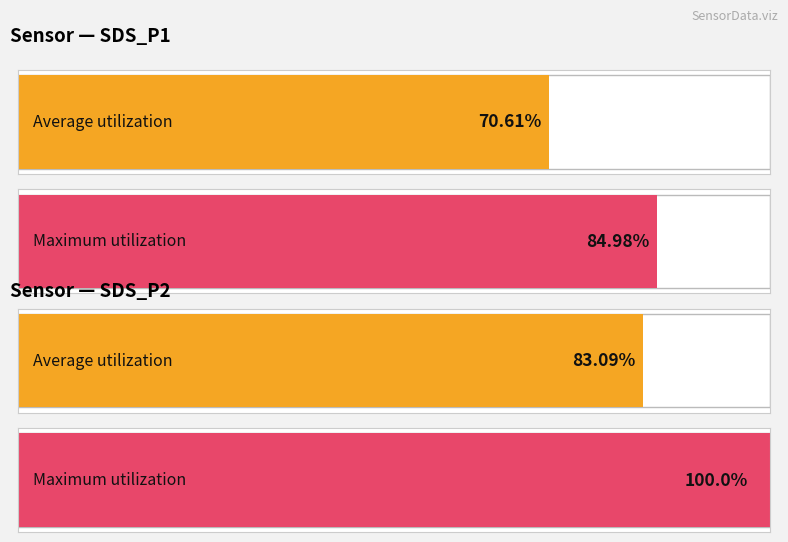

At which category is the sum across all series the highest?

SDS_P2